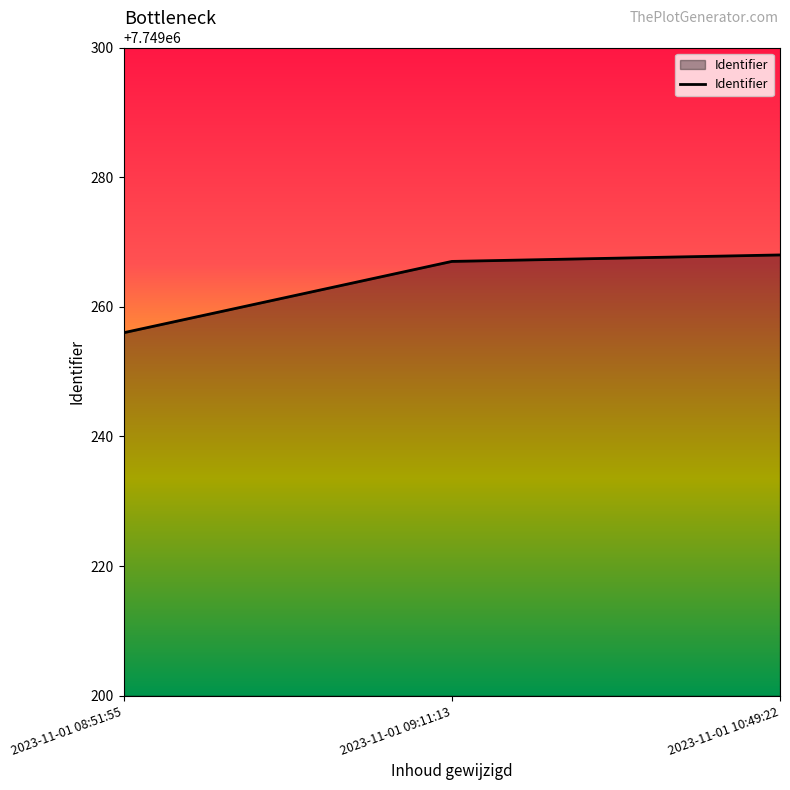

What is the ratio of the value at 2023-11-01 10:49:22 to the value at 2023-11-01 09:11:13?

1.0